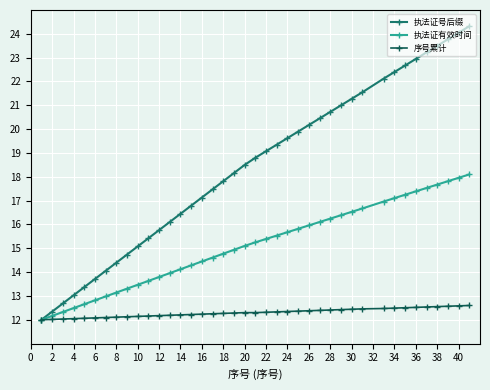

Which series has the widest spread of values?

执法证号后缀